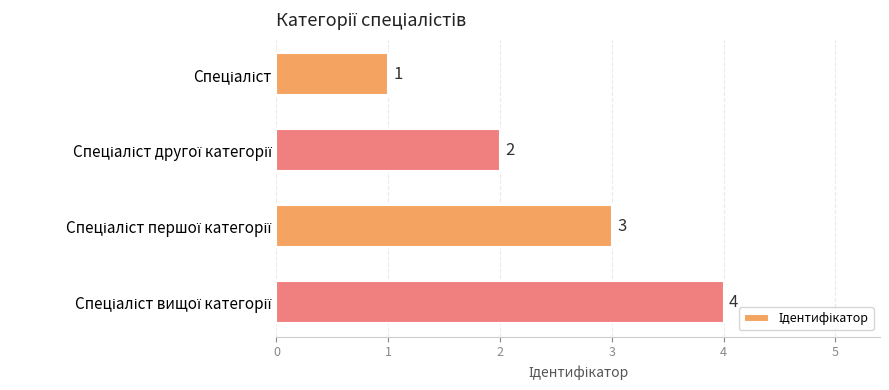

What is the smallest value displayed?

1